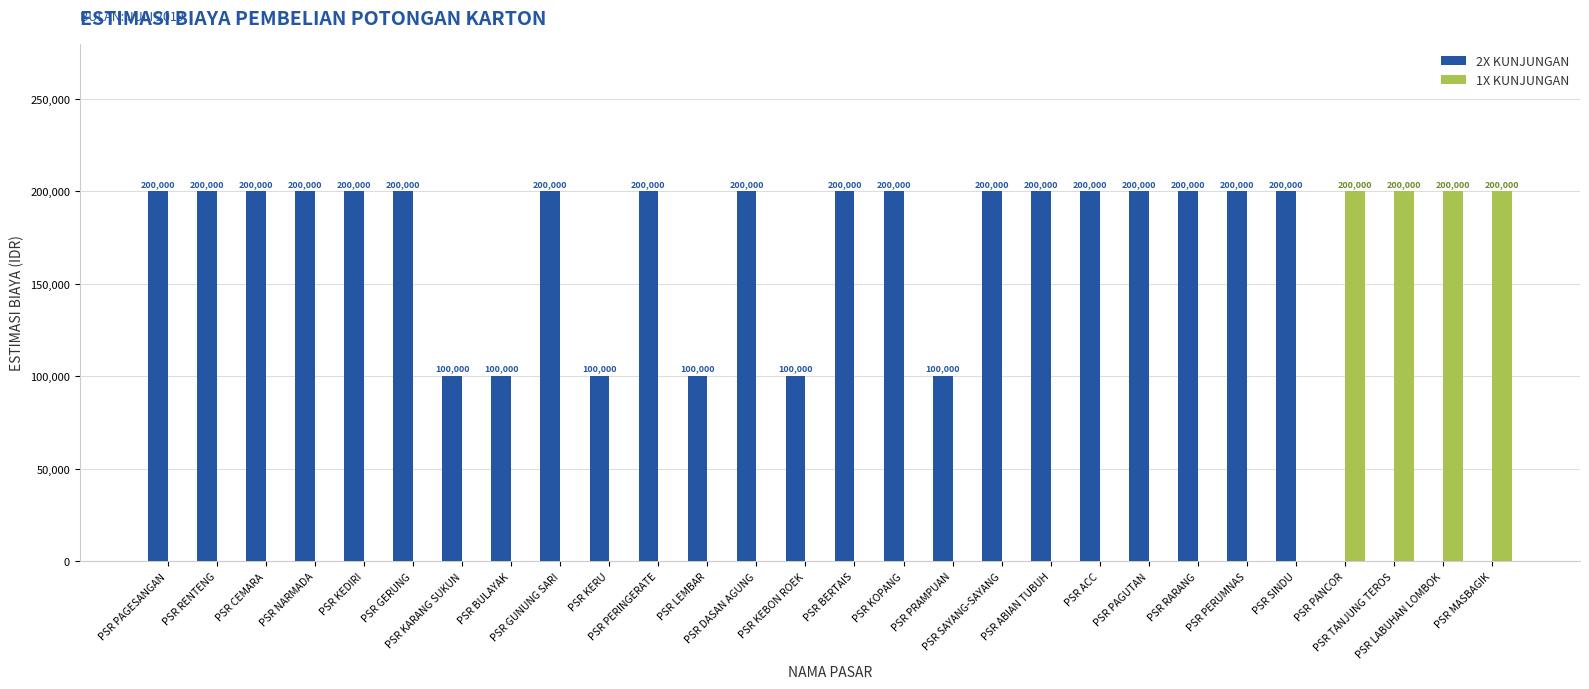

What is the maximum value for 1X KUNJUNGAN?

200000